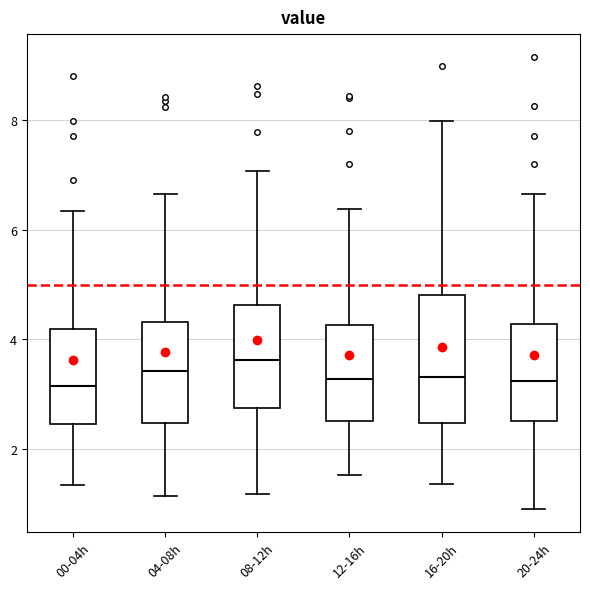

Where does the median line of the box for 00-04h sit on the y-axis? The values are not printed on the chart, so give them approximately, as read against the axis.

3.2